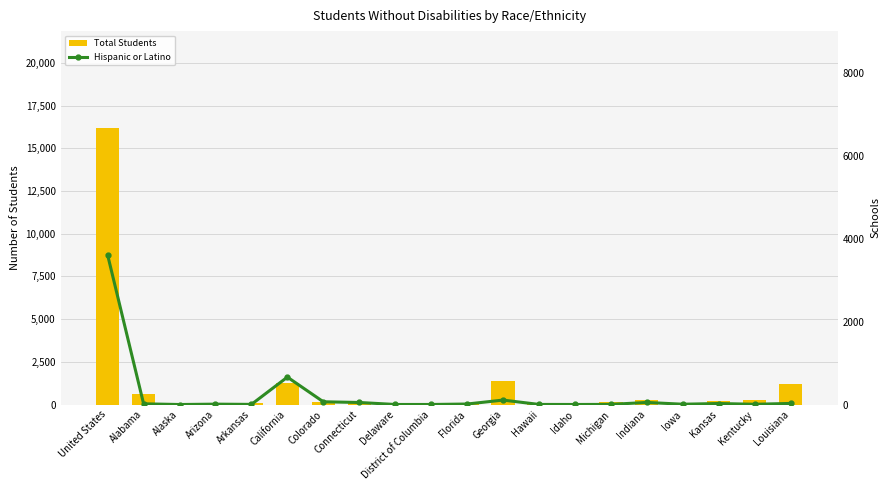

Reading left to right, transcribe all the data shown in this chart.

Total Students: 16192	633	0	24	74	1281	174	142	27	8	64	1404	3	5	128	250	27	206	254	1212
Hispanic or Latino: 3601	17	0	9	3	661	66	49	1	1	12	107	2	1	3	50	7	24	6	26